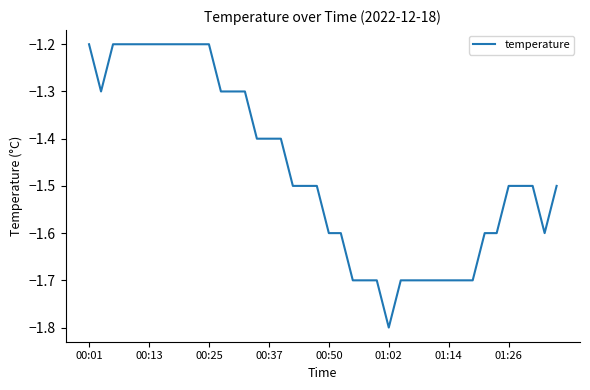

What is the maximum value shown in the chart?

-1.2